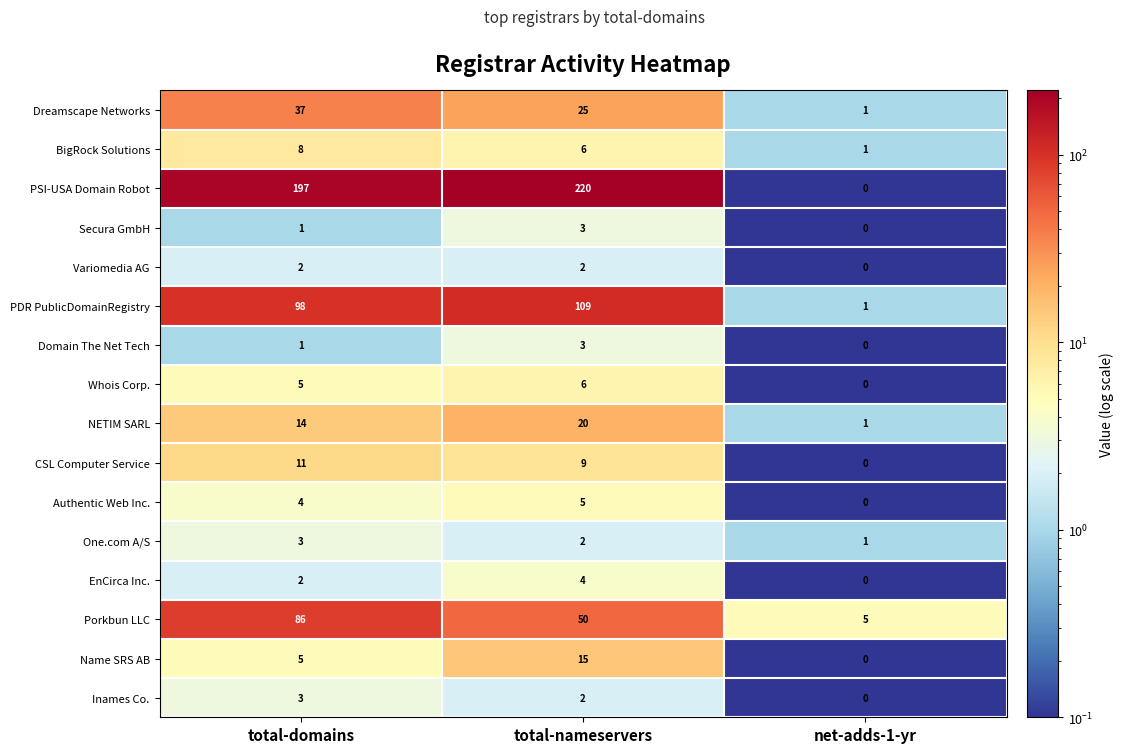

Rank the categories by BigRock Solutions value from highest to lowest.

total-domains, total-nameservers, net-adds-1-yr